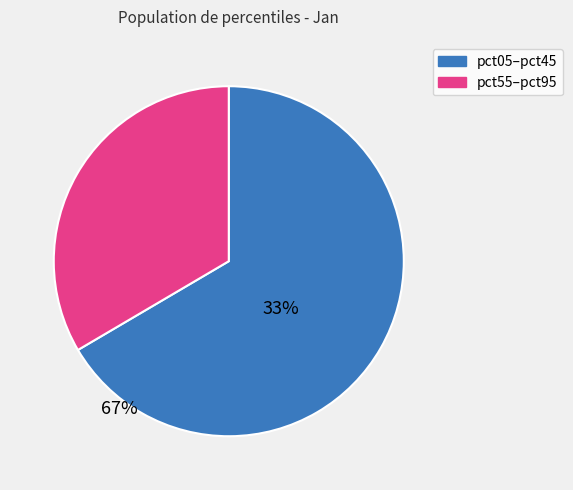

Is there a majority slice in this chart?

Yes